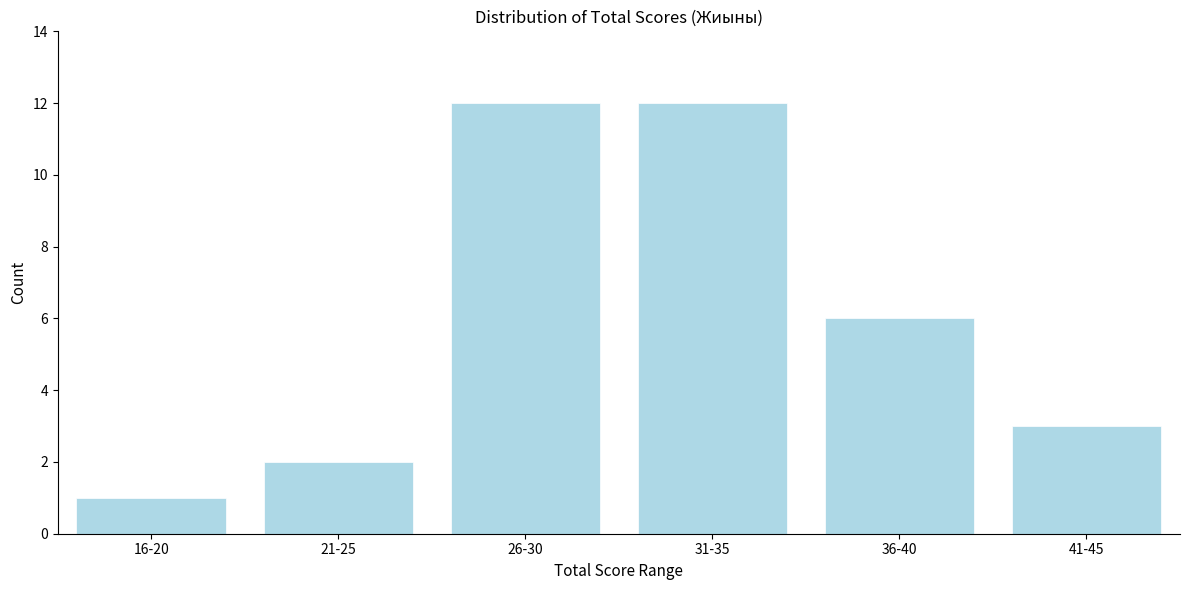

Reading left to right, list all the values displayed in this chart.

1	2	12	12	6	3